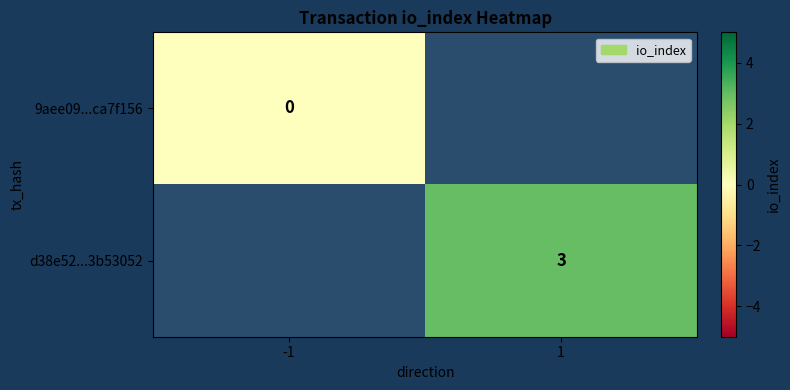

Count the number of data series in this chart.

2